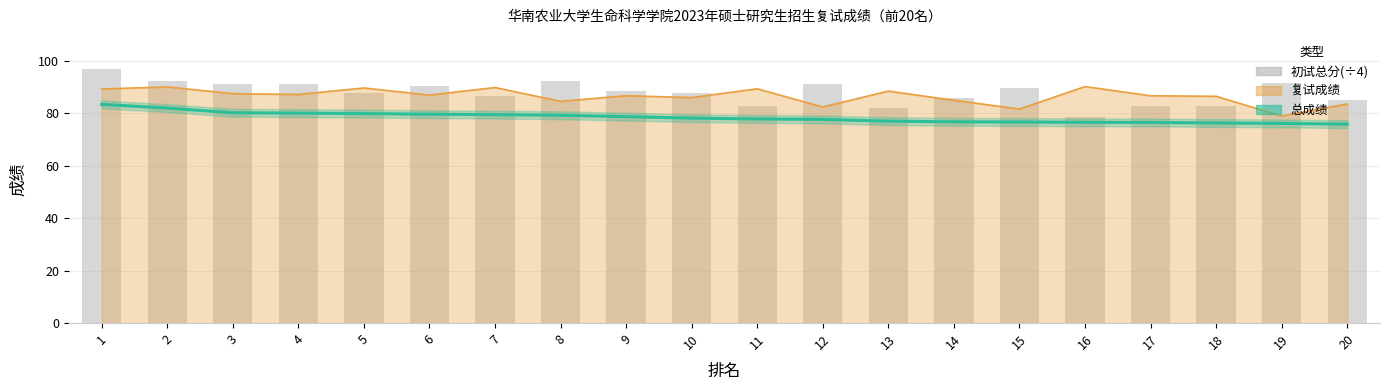

Which series has the largest total across all categories?

初试总分(÷4)